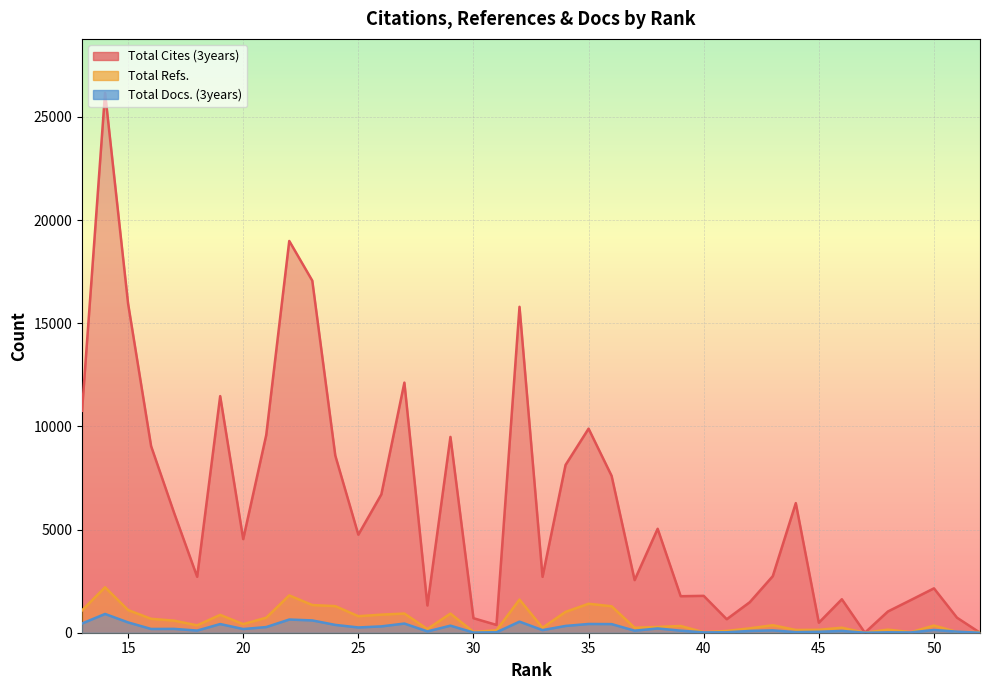

Is the value of Total Cites (3years) at 41 greater than the value of Total Refs. at 48?

Yes